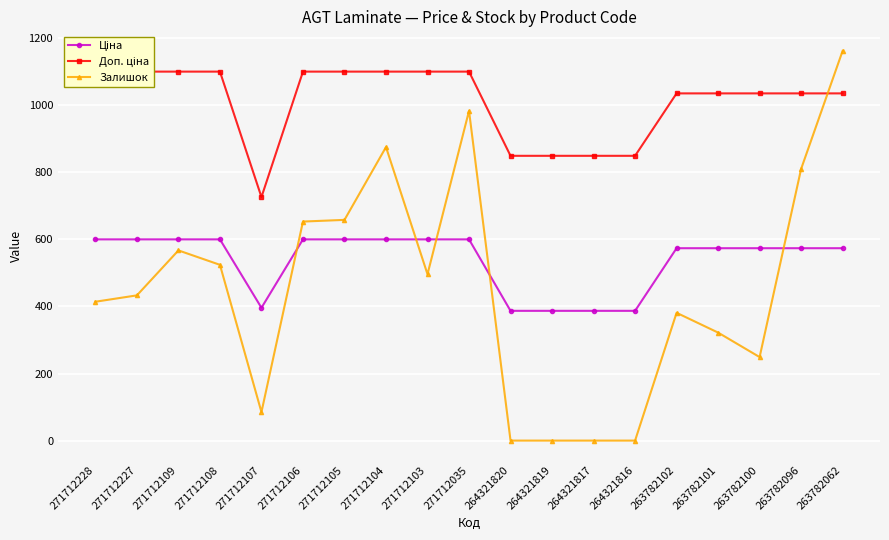

At which category is the sum across all series the highest?

263782062